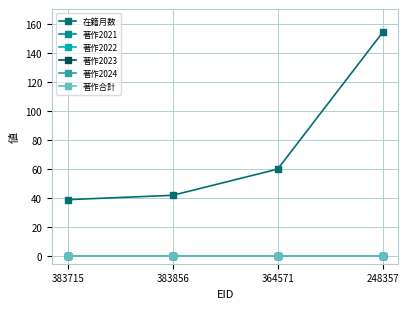

What are all the series names shown in the legend?

在籍月数, 著作2021, 著作2022, 著作2023, 著作2024, 著作合計